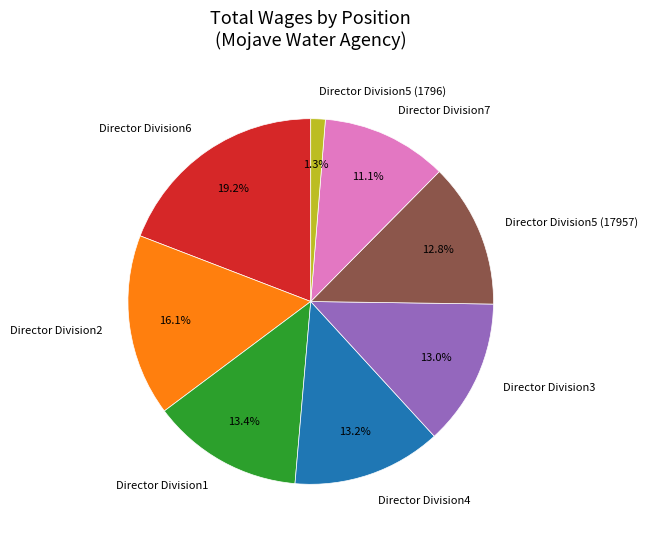

Which slice is the largest?

Director Division6